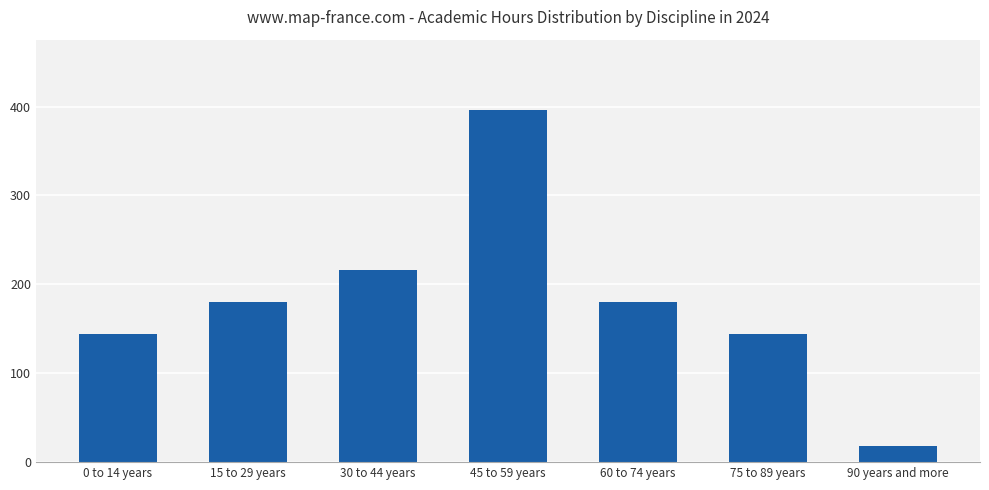

What is the value of the 7th bar from the left?

18